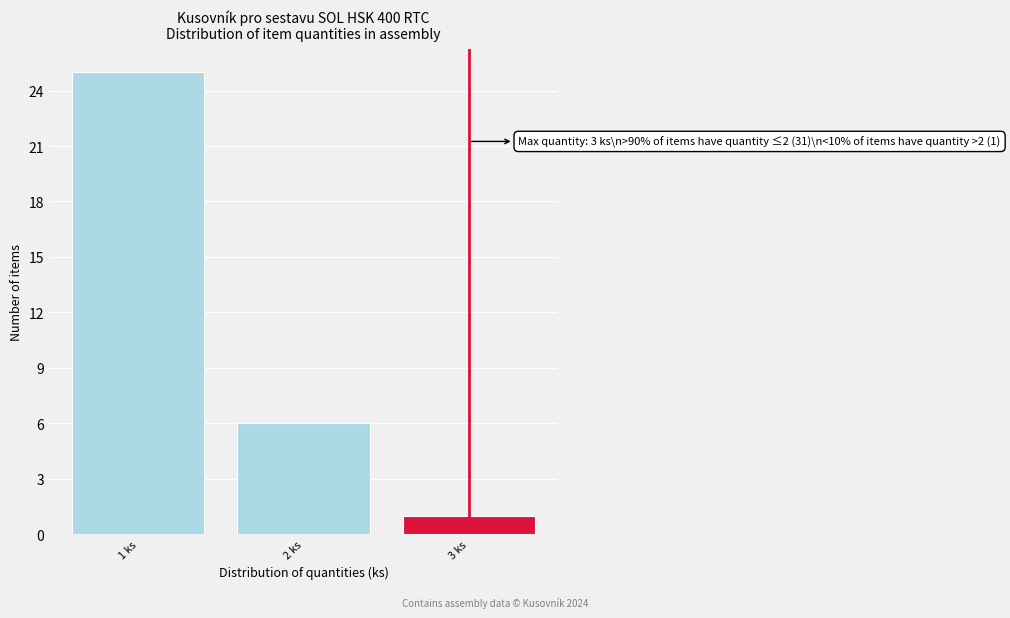

Over which range of the x-axis is the bar tallest?

0.5 to 1.5